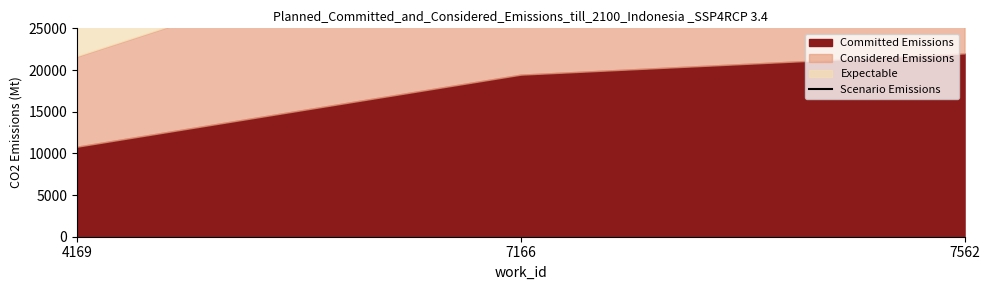

Where does the data first go above 58341?

7562